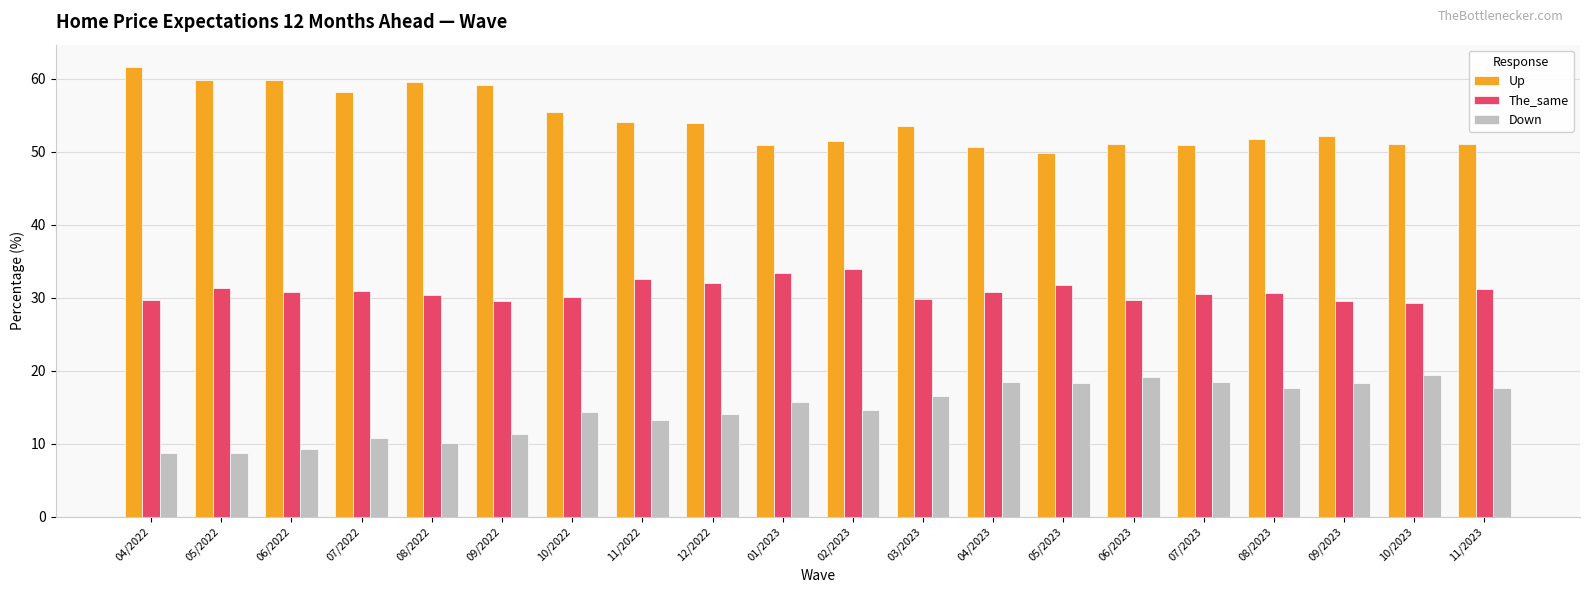

What is the label of the 3rd bar from the left?

06/2022